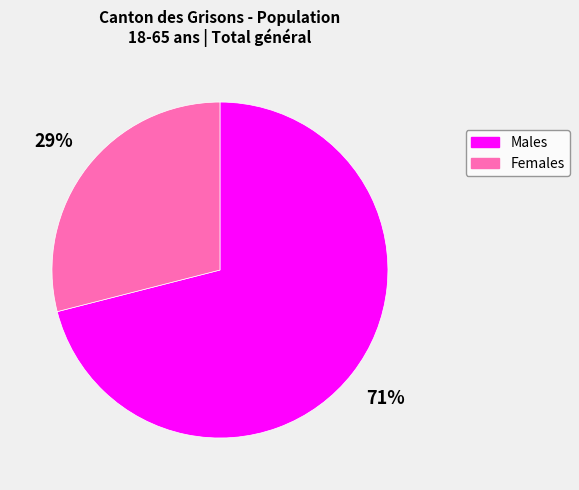

Is there a majority slice in this chart?

Yes